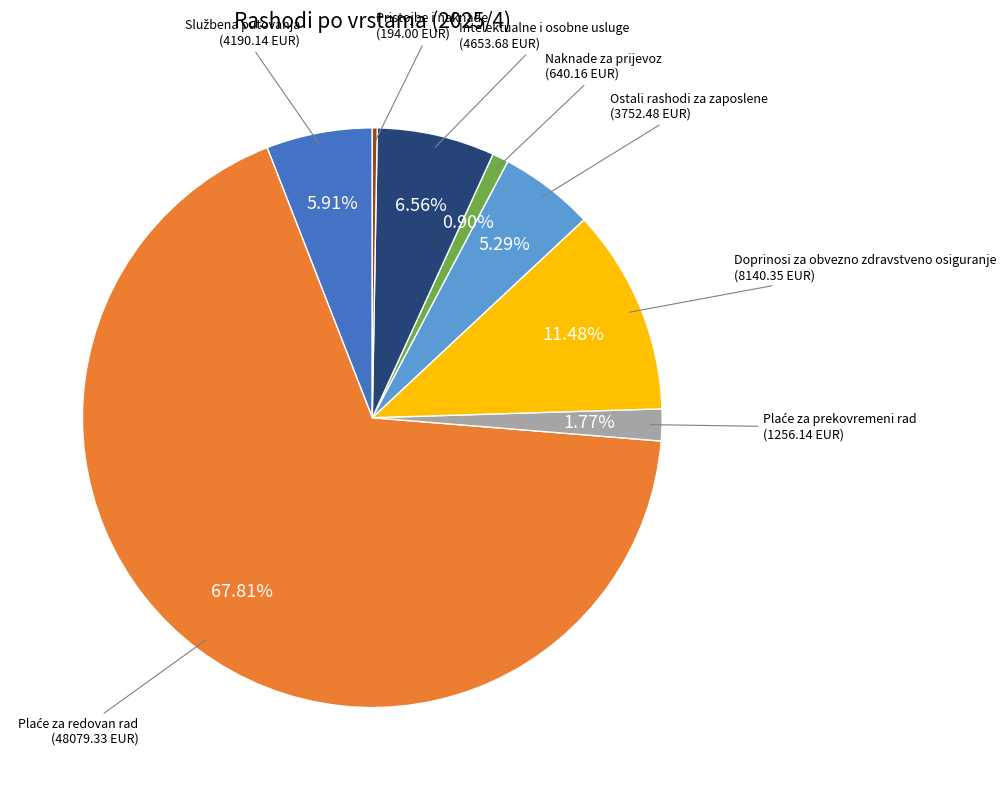

Does any single category account for the majority?

Yes